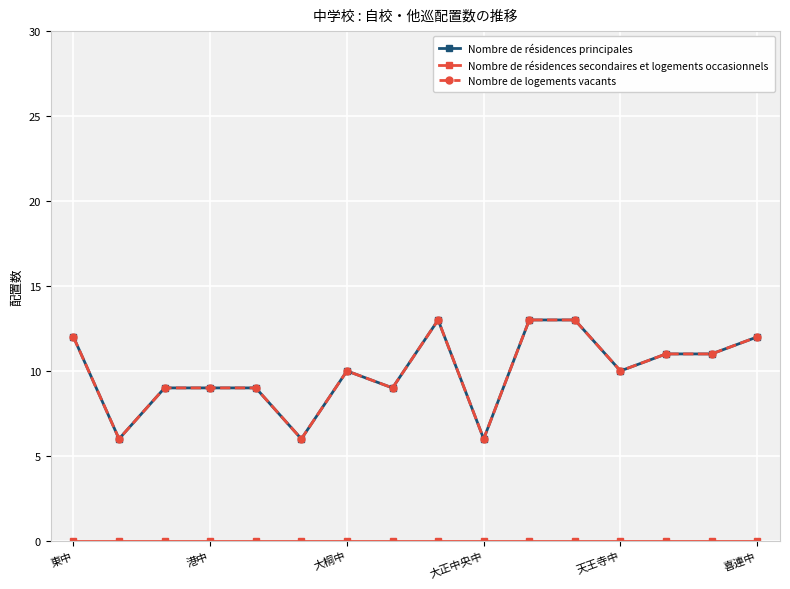

What is the difference between the second highest and minimum values in the Nombre de logements vacants series?

7